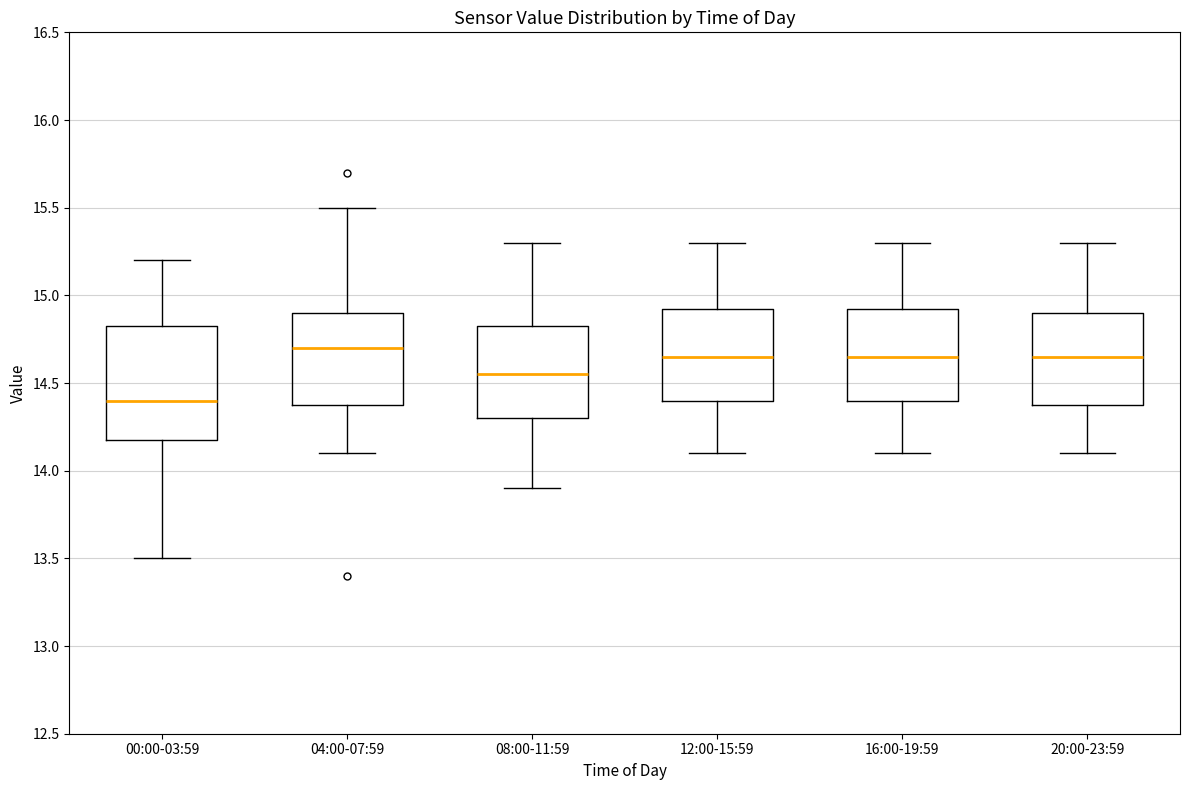

Comparing the boxes themselves (not the whiskers), which one is the tallest?

00:00-03:59